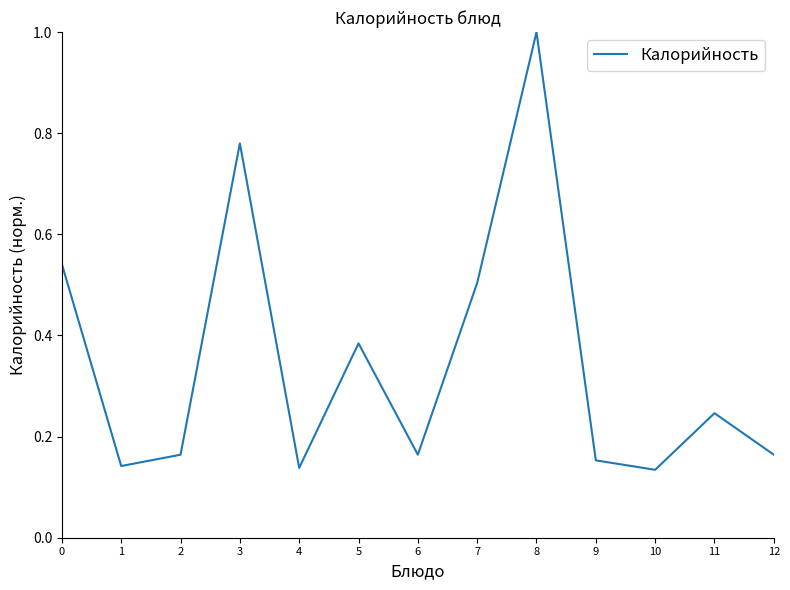

True or false: the data has more than 2 interior local peaks.

True